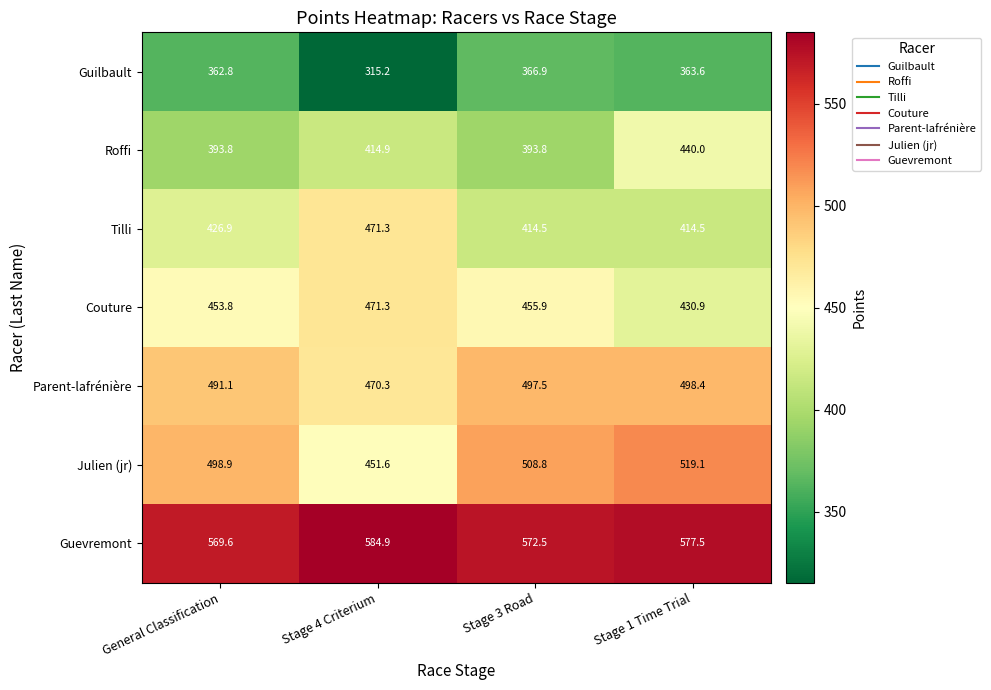

Is it true that Julien (jr) equals 187.1 at Stage 3 Road?

False